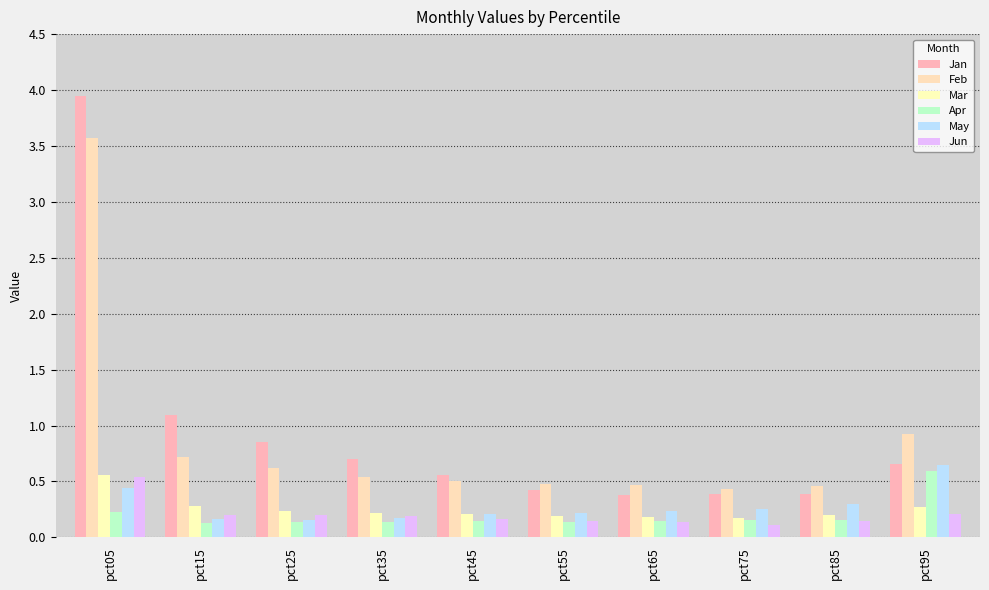

What are all the series names shown in the legend?

Jan, Feb, Mar, Apr, May, Jun